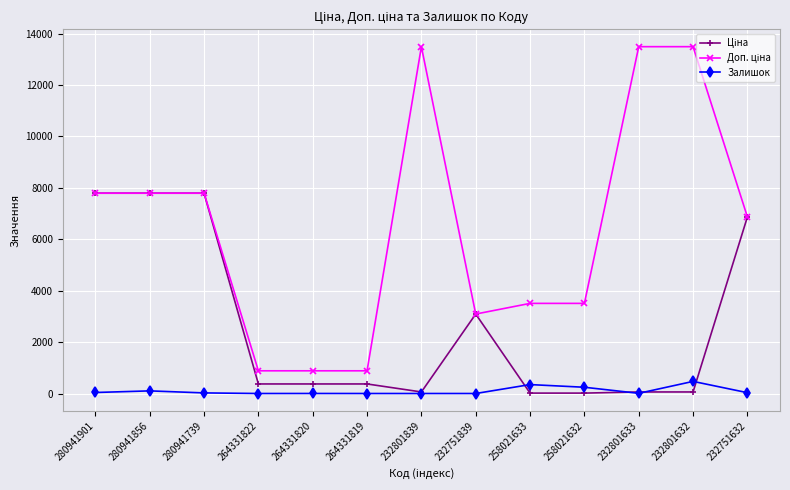

The Залишок series shows 0.0 at 264331822. True or false?

True